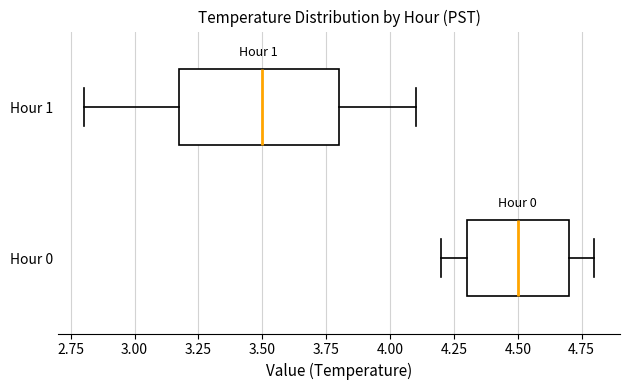

Reading bottom to top, transcribe this box plot: for each box, give where its median line is, the range the box spans, and where its two whiskers end, as read against the x-axis. The values are not printed on the chart, so give them approximately, as read against the axis.

Hour 0: median 4.5, box 4.3 to 4.7, whiskers 4.2 to 4.8
Hour 1: median 3.5, box 3.2 to 3.8, whiskers 2.8 to 4.1